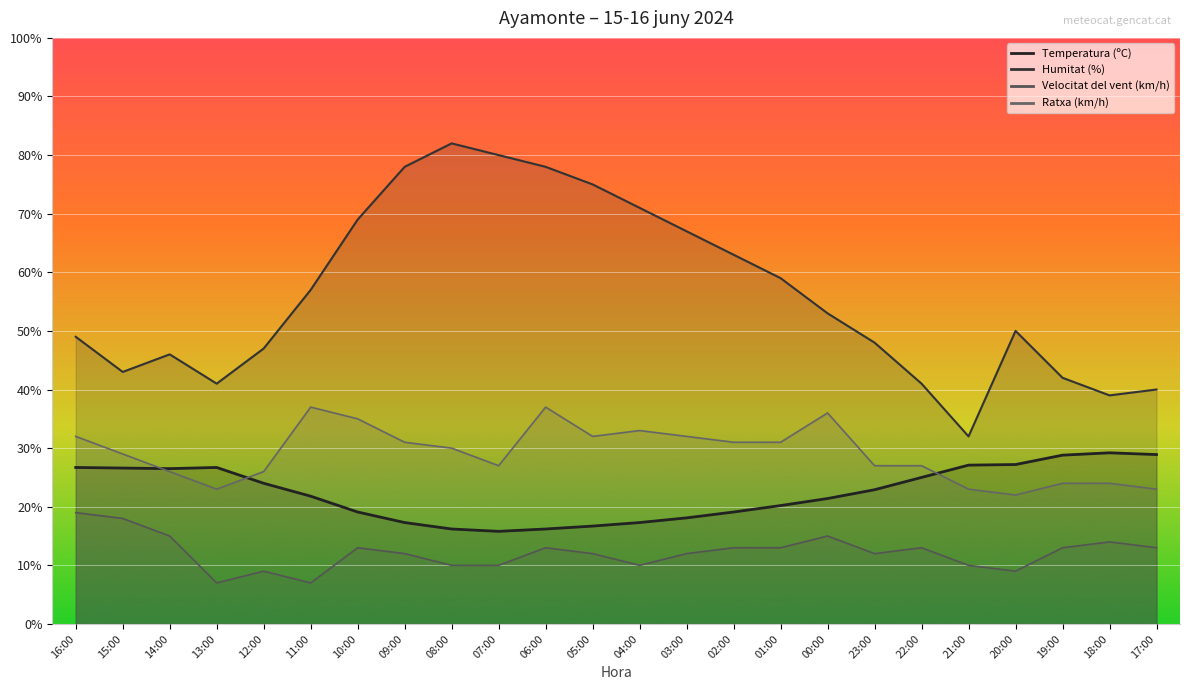

What is the spread (max minus min) of values at 10:00?

56.0